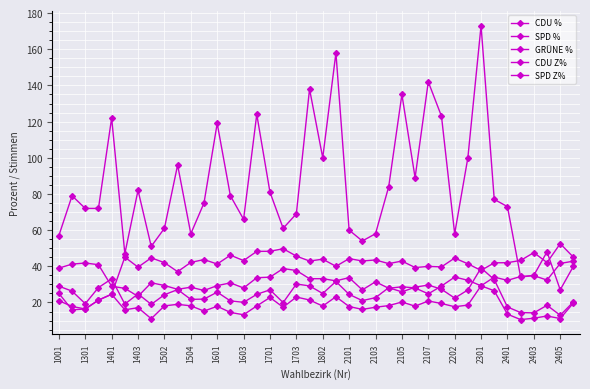

How many lines are shown in the chart?

5